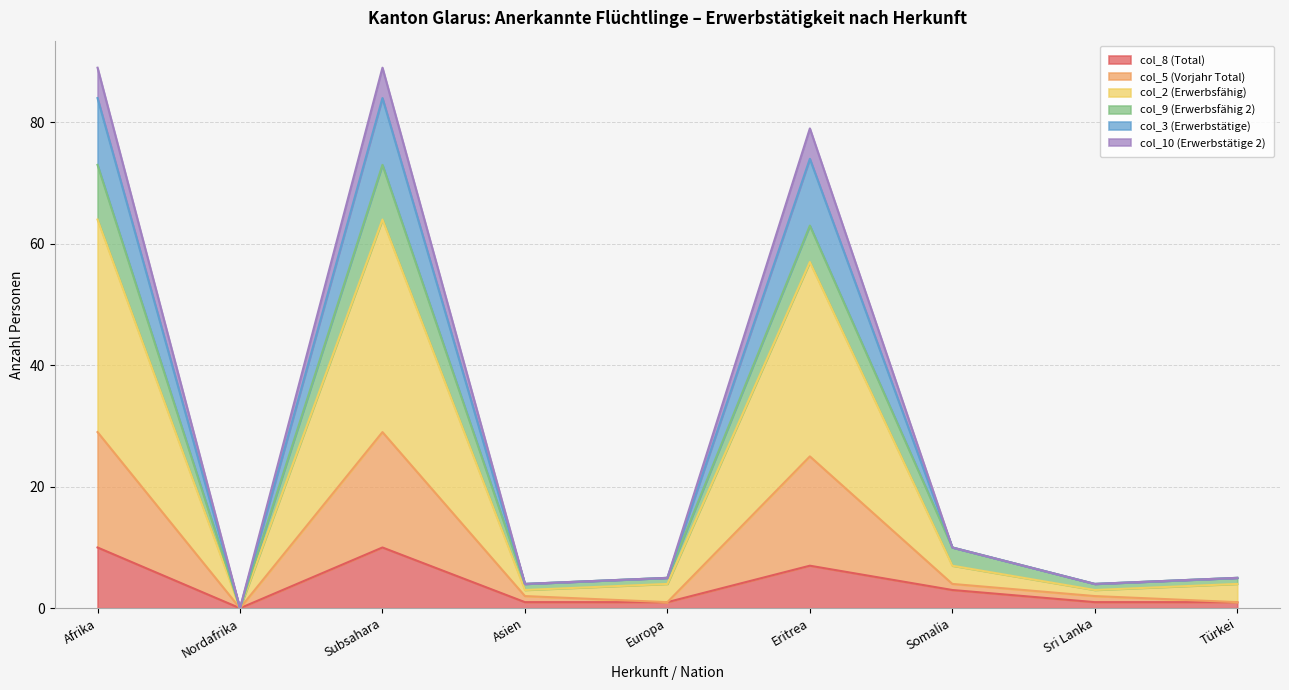

At which category is the sum across all series the highest?

Afrika